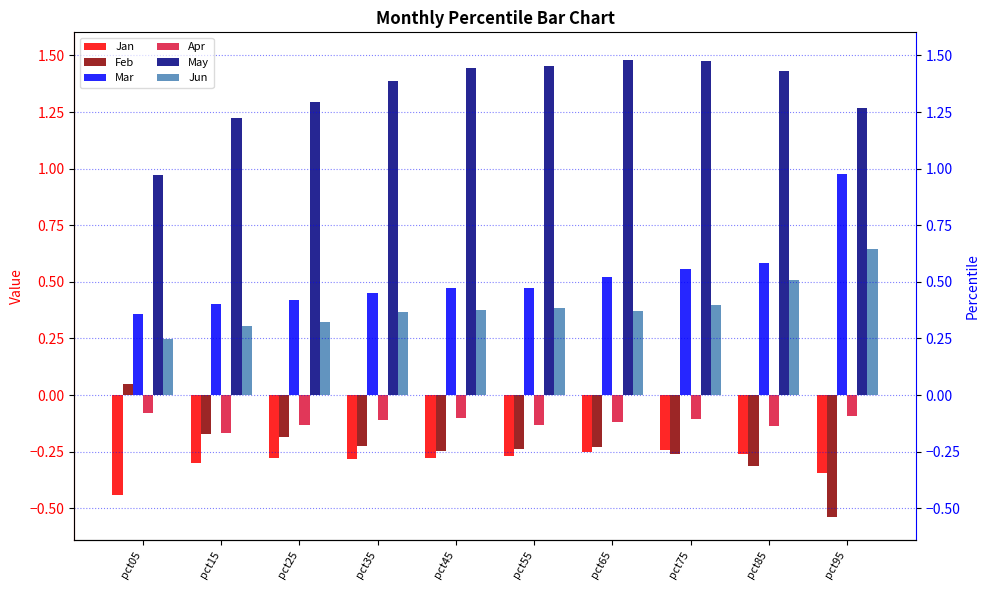

What is the difference between the maximum and minimum values in the Jan series?

0.2